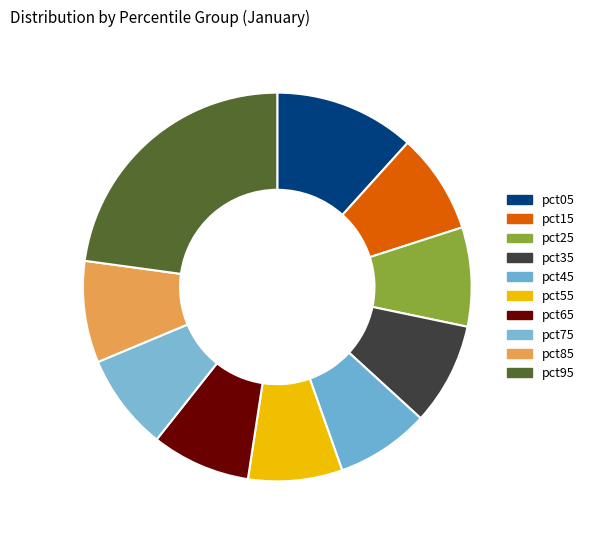

How many segments does this pie chart have?

10